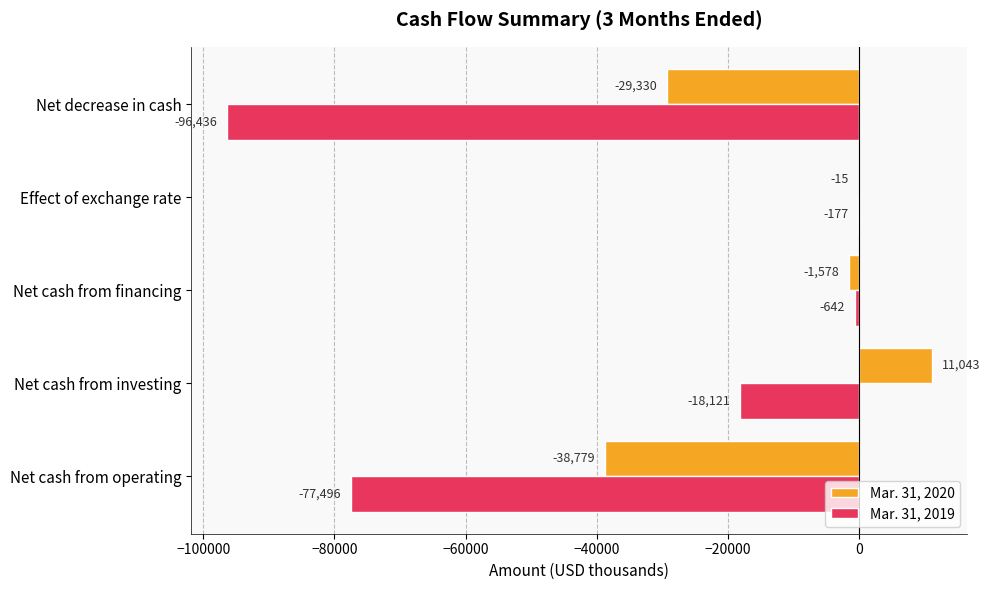

The Mar. 31, 2019 series shows -177 at Effect of exchange rate. True or false?

True